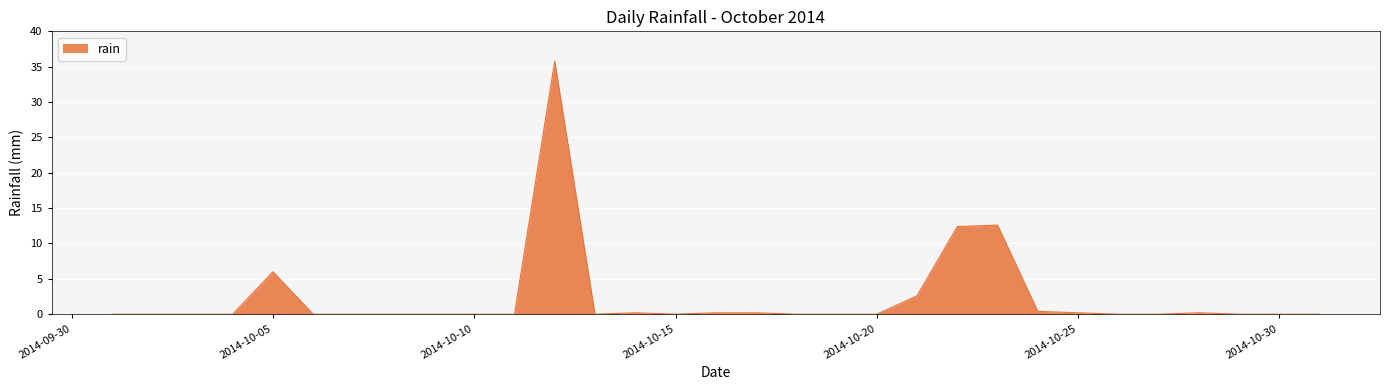

What is the greatest value displayed?

35.8